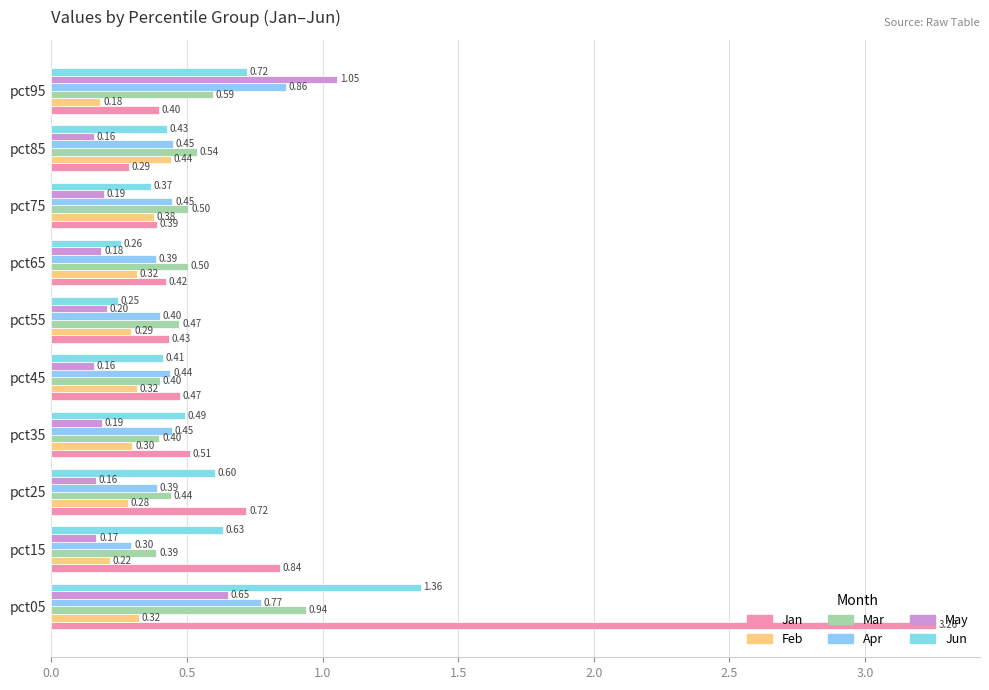

Which series has the widest spread of values?

Jan